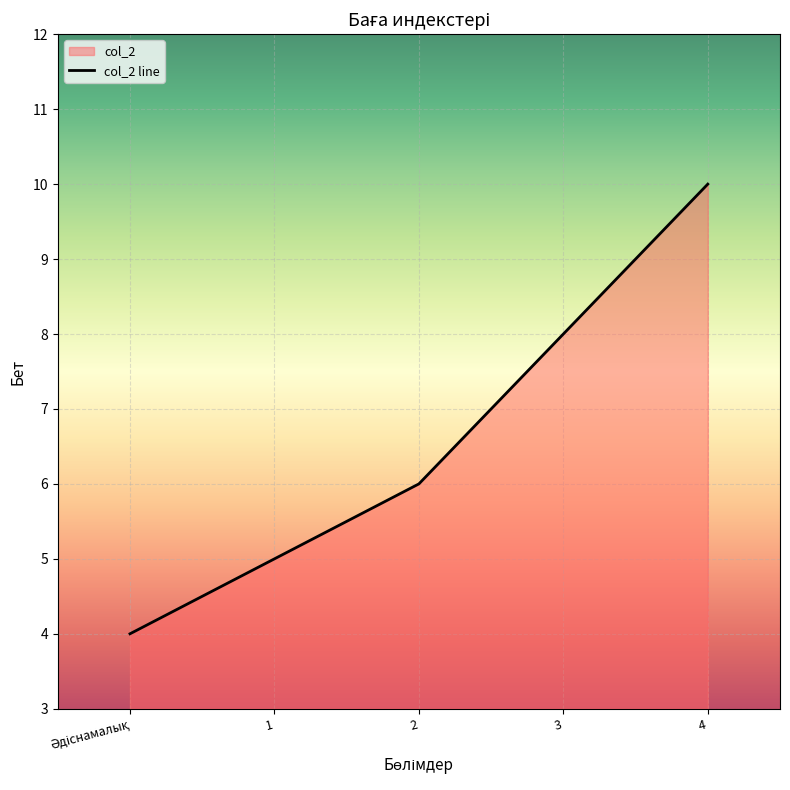

What is the maximum value shown in the chart?

10